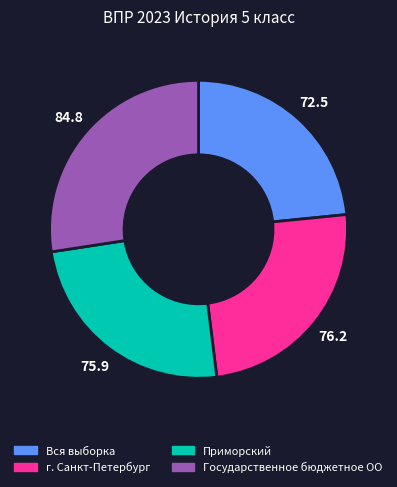

What is the largest slice in the pie chart?

Государственное бюджетное ОО